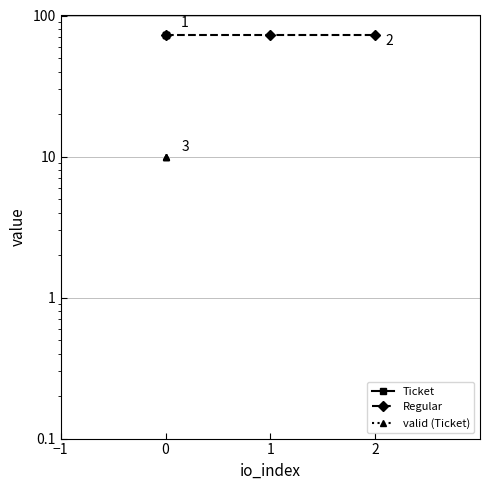

What is the average value of the Ticket series?

72.5